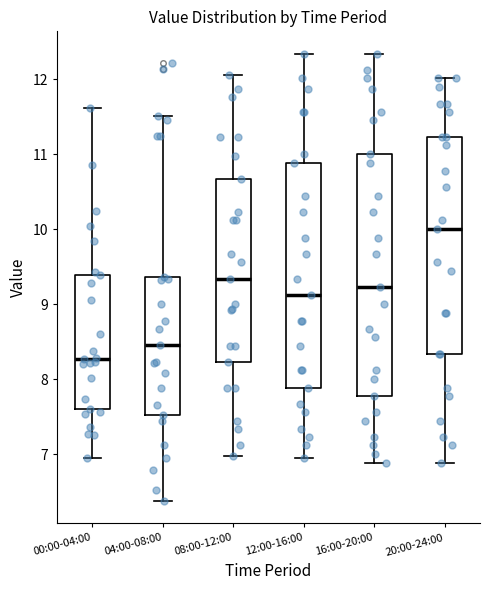

Where does the upper whisker of the box for 12:00-16:00 end on the y-axis? The values are not printed on the chart, so give them approximately, as read against the axis.

12.3